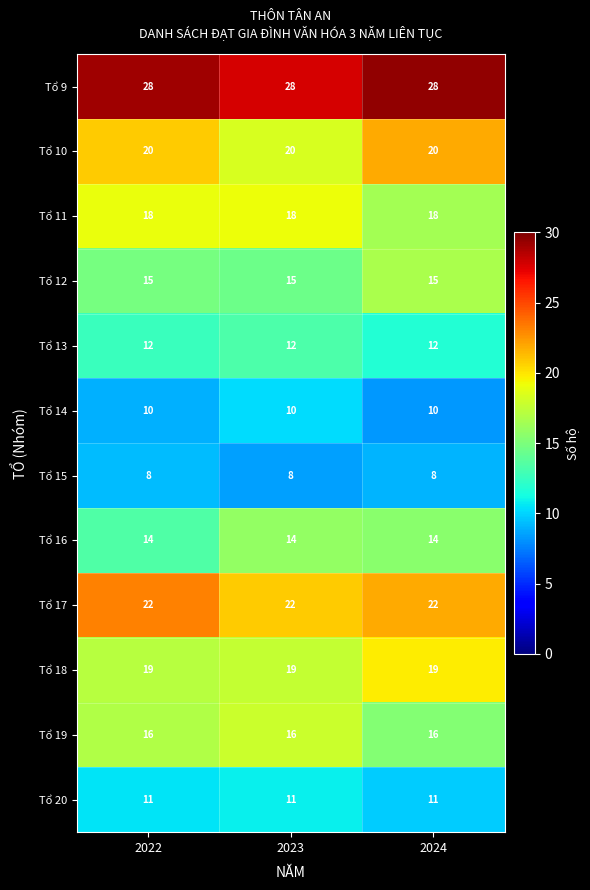

Rank the series at 2023 from lowest to highest value.

Tổ 15, Tổ 14, Tổ 20, Tổ 13, Tổ 16, Tổ 12, Tổ 19, Tổ 11, Tổ 18, Tổ 10, Tổ 17, Tổ 9